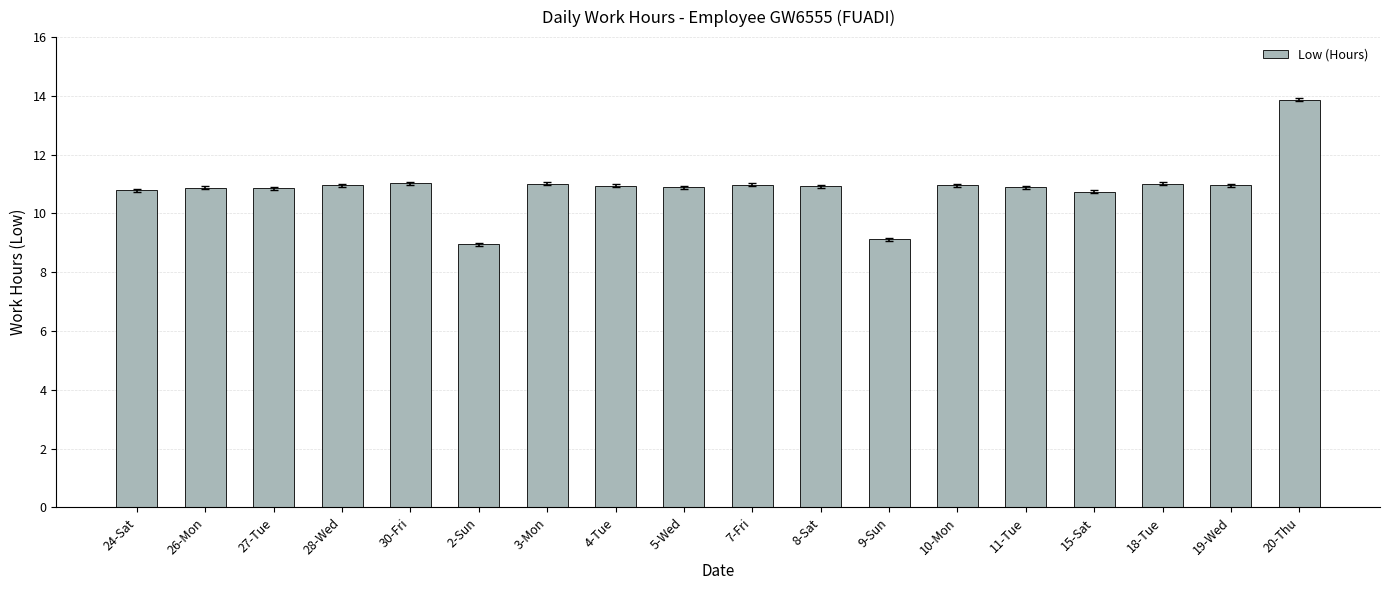

What is the ratio of the value at 20-Thu to the value at 24-Sat?

1.3